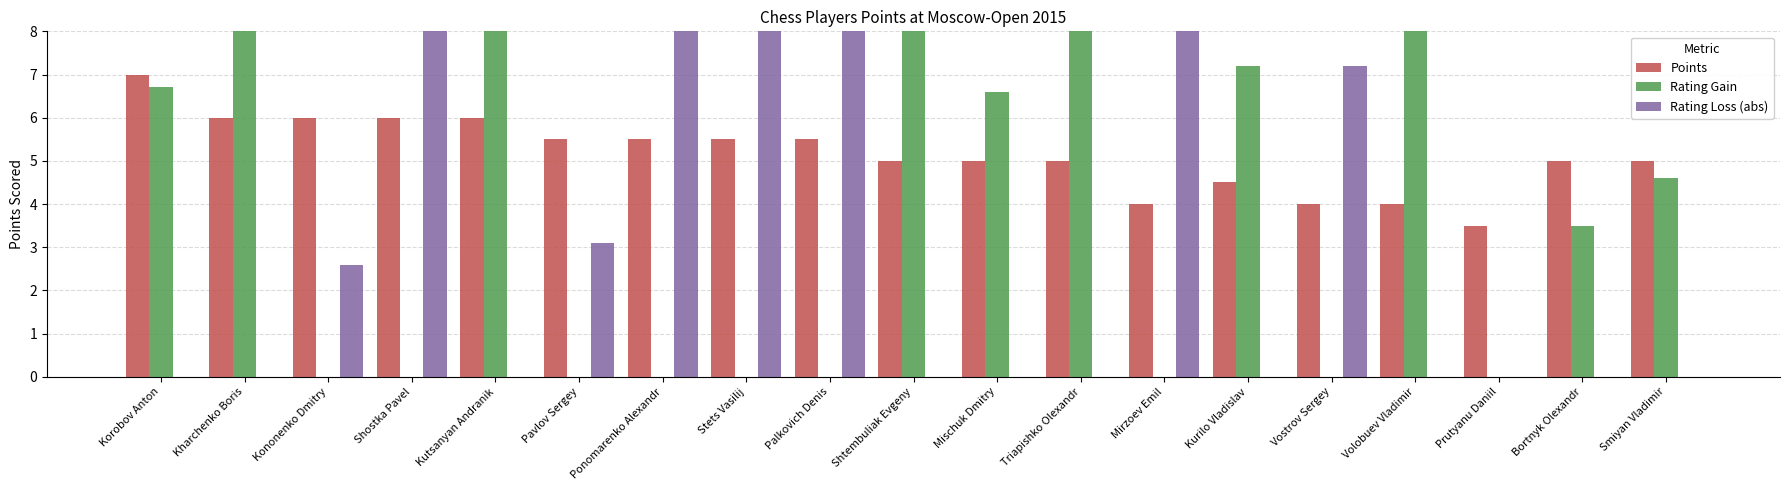

Which series has the largest range (max minus min)?

Rating Gain